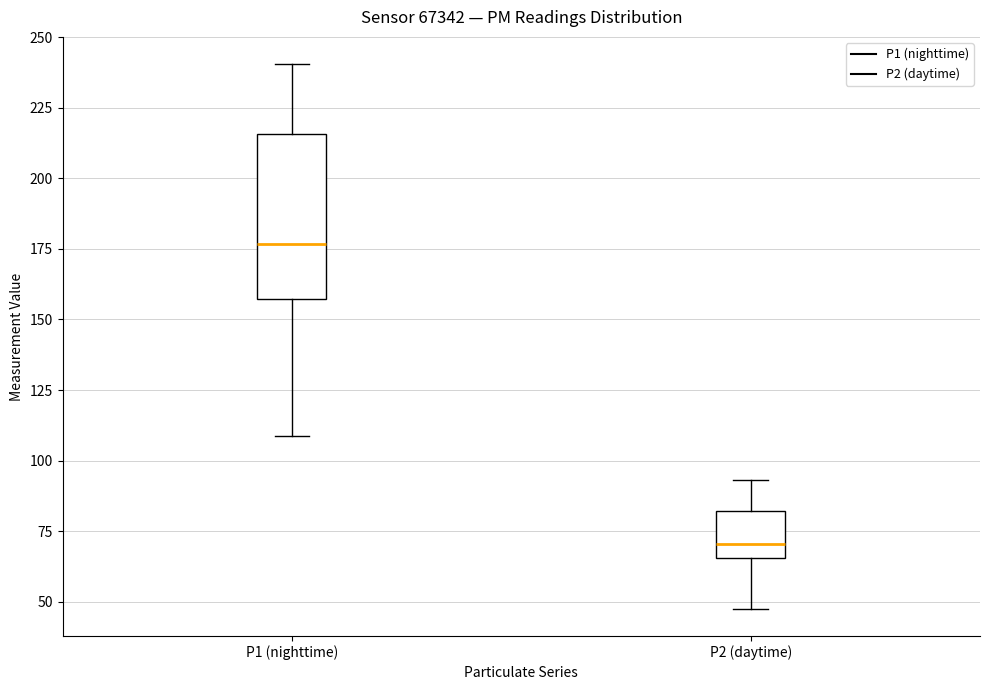

Comparing the boxes themselves (not the whiskers), which one is the tallest?

P1 (nighttime)